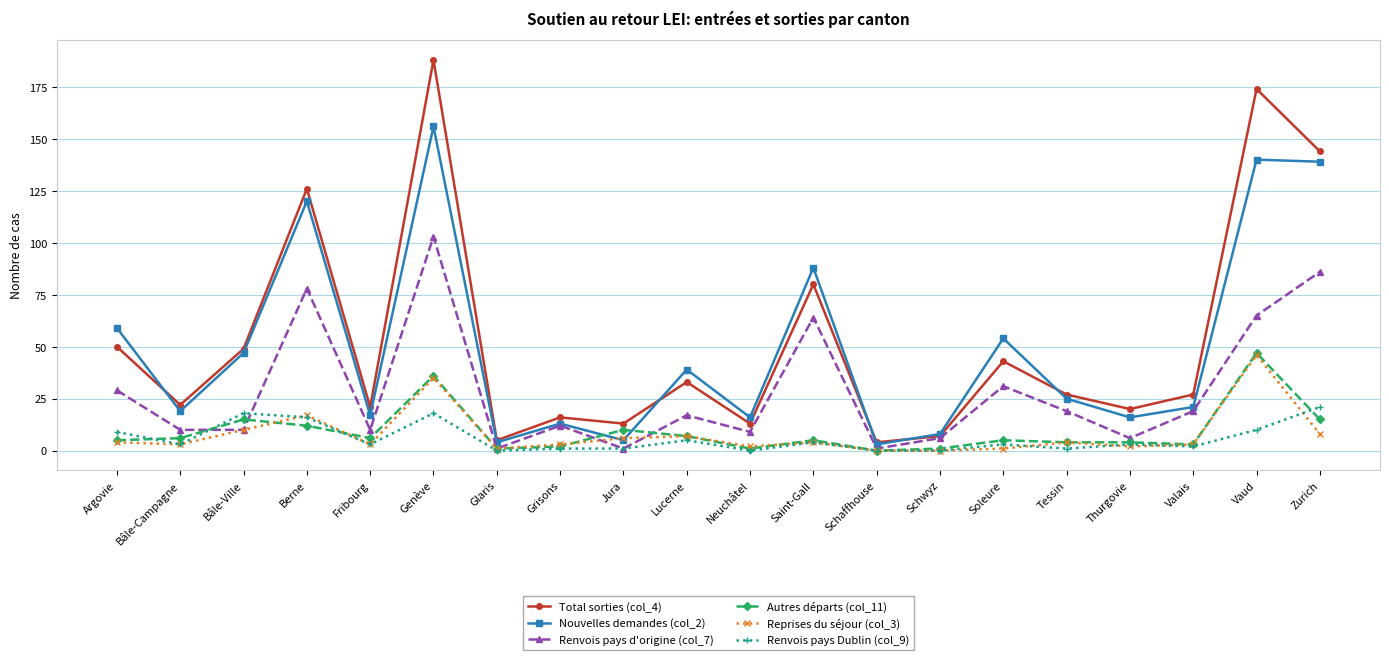

How many lines are shown in the chart?

6